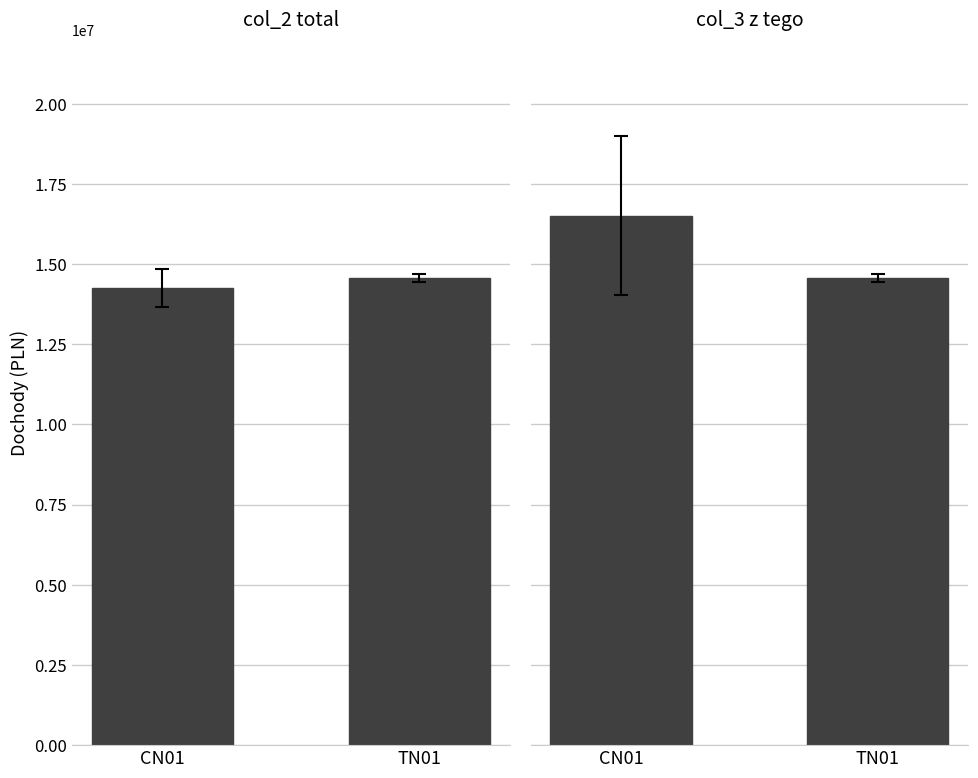

Reading right to left, extract all data points from this chart.

col_3 (z tego): TN01=14563000.0	CN01=14245951.7
col_2 (total): TN01=14567000.0	CN01=16508888.8